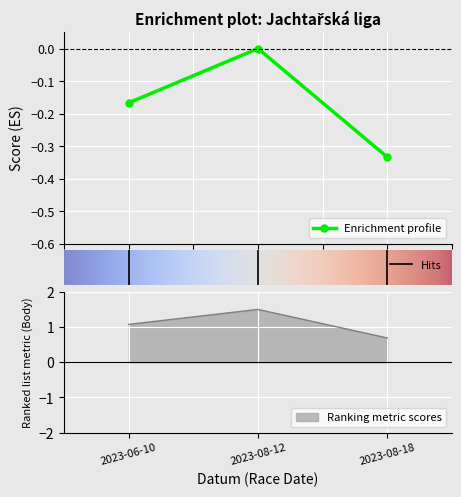

How many lines are shown in the chart?

2